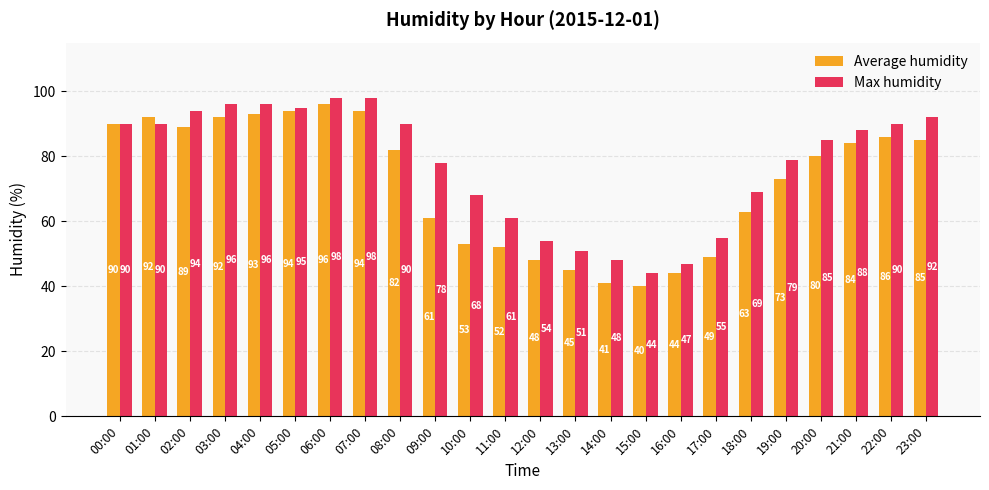

What is the difference between the highest and lowest values at 08:00?

8